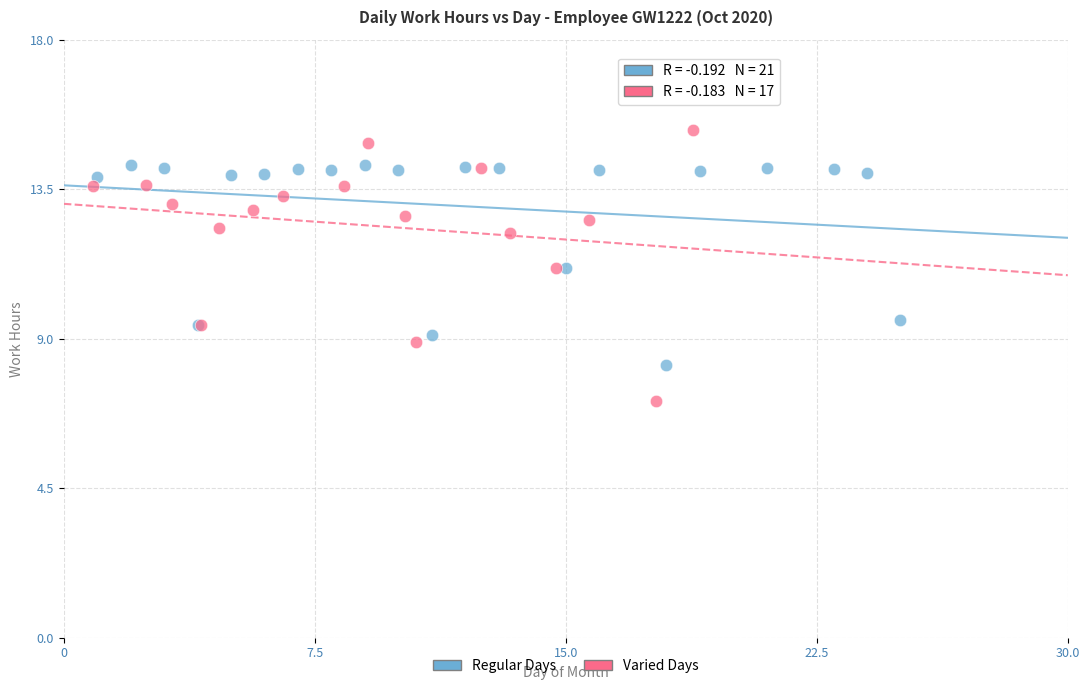

Which series contains the highest Y value?

Varied Days